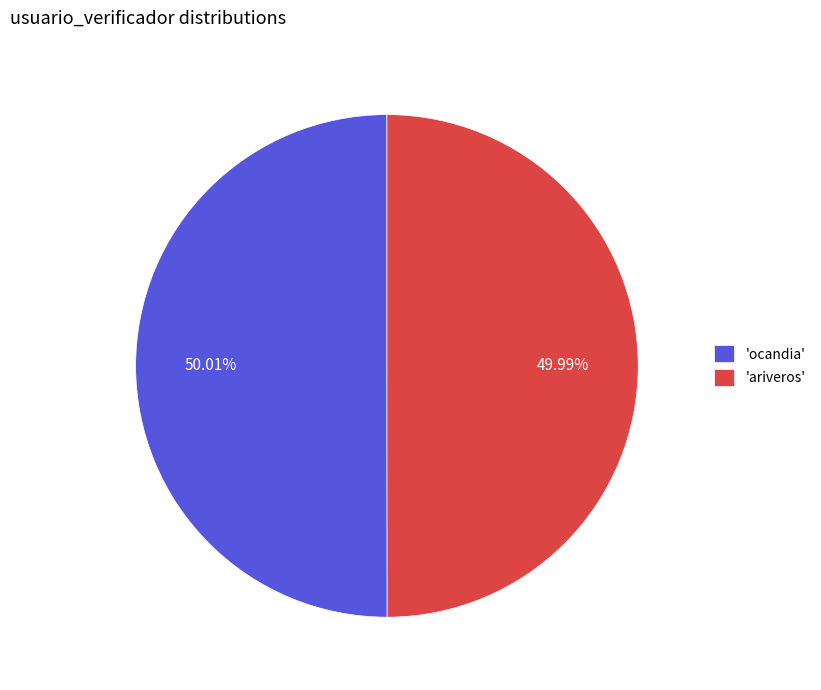

Is the sum of 'ariveros' and 'ocandia' greater than half?

Yes